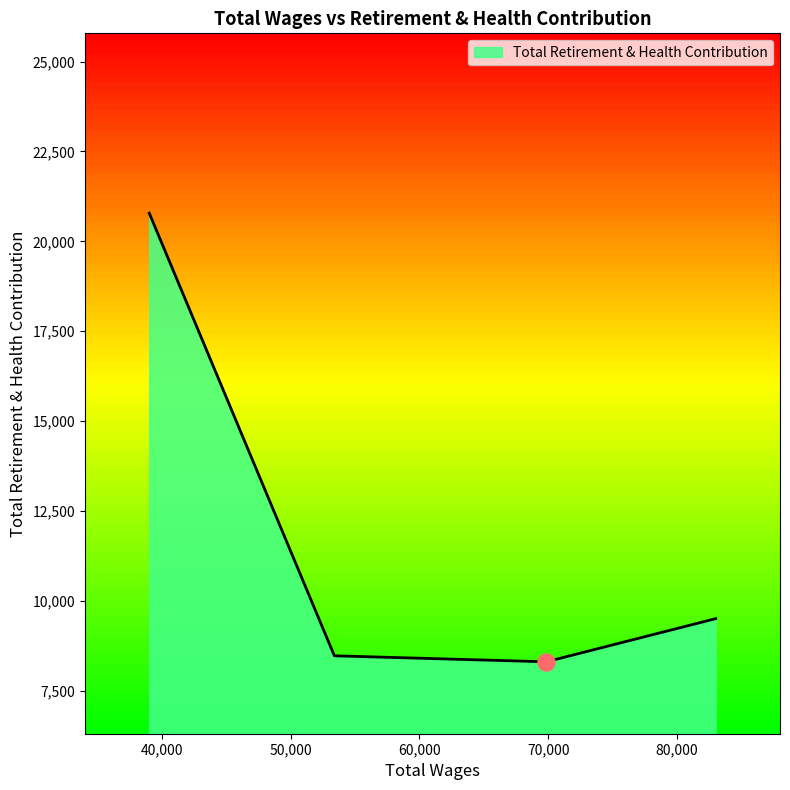

What is the maximum value shown in the chart?

20785